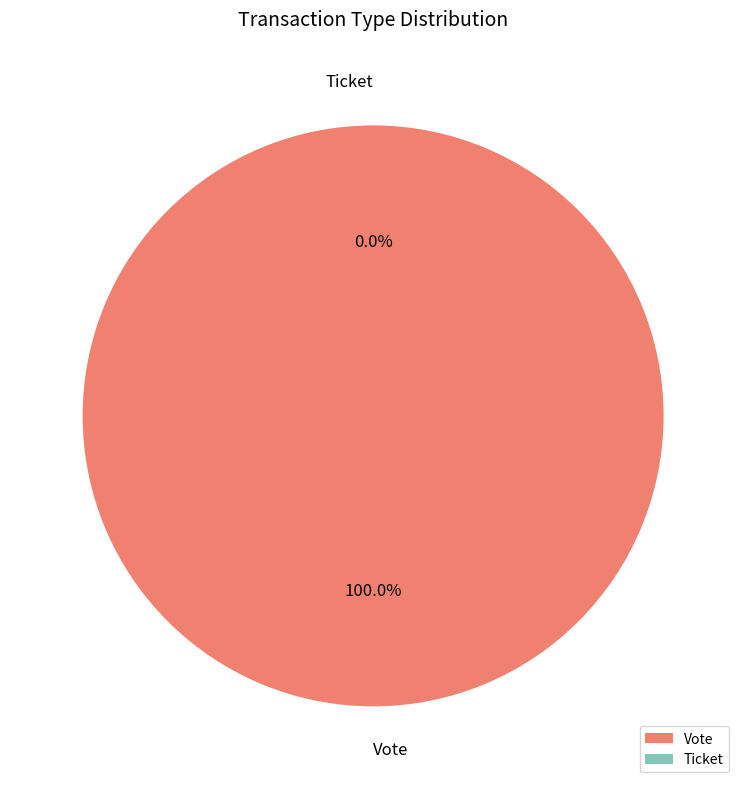

Is Vote the majority of the pie?

Yes